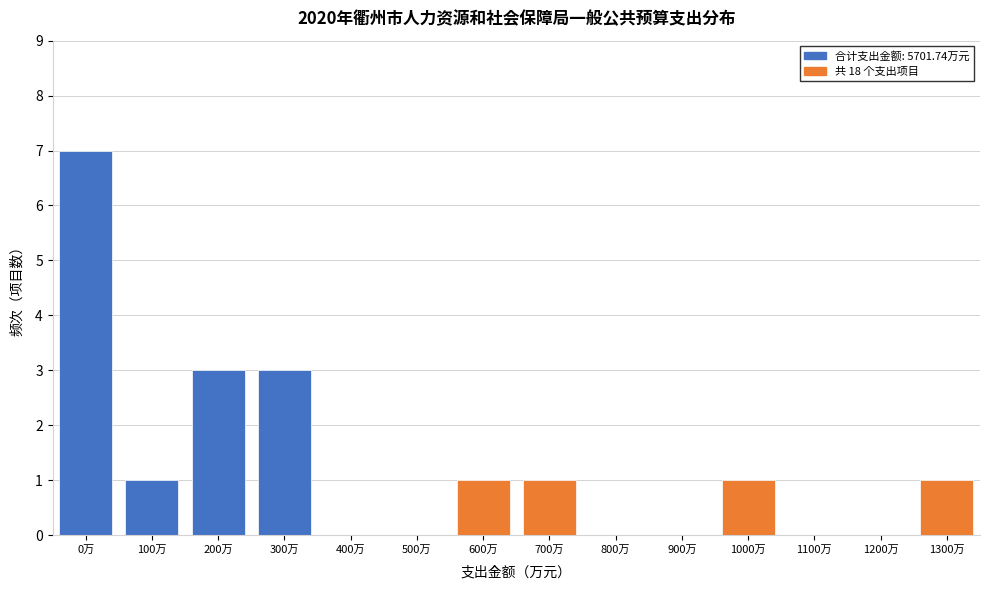

Reading right to left, what are all the values shown in this chart?

1300万=1	1200万=0	1100万=0	1000万=1	900万=0	800万=0	700万=1	600万=1	500万=0	400万=0	300万=3	200万=3	100万=1	0万=7